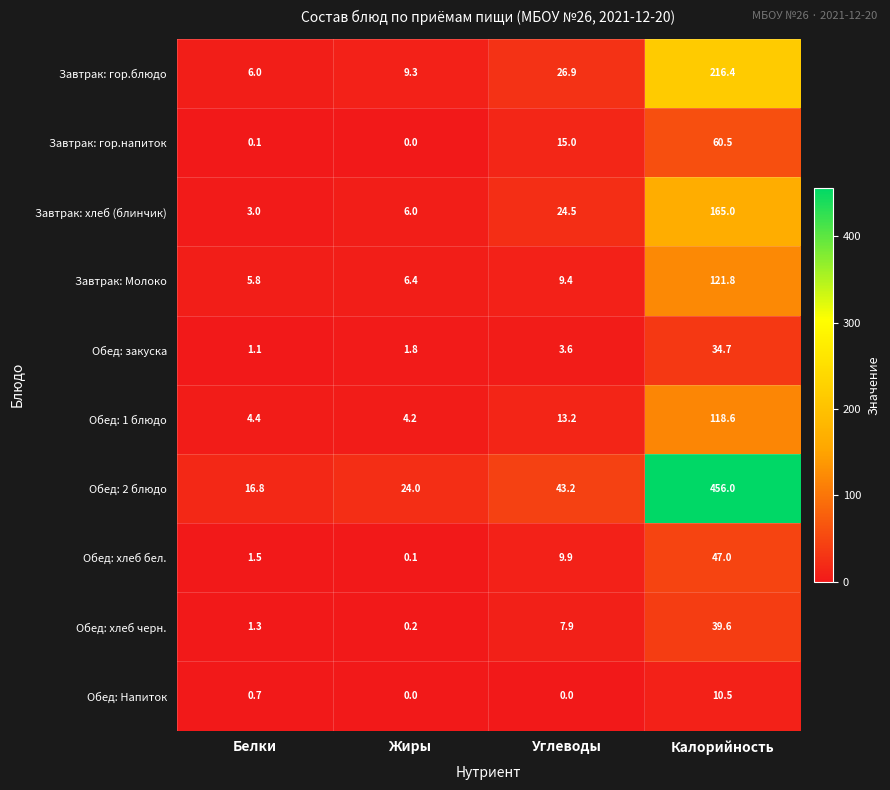

Which category has the highest value across all series?

Калорийность